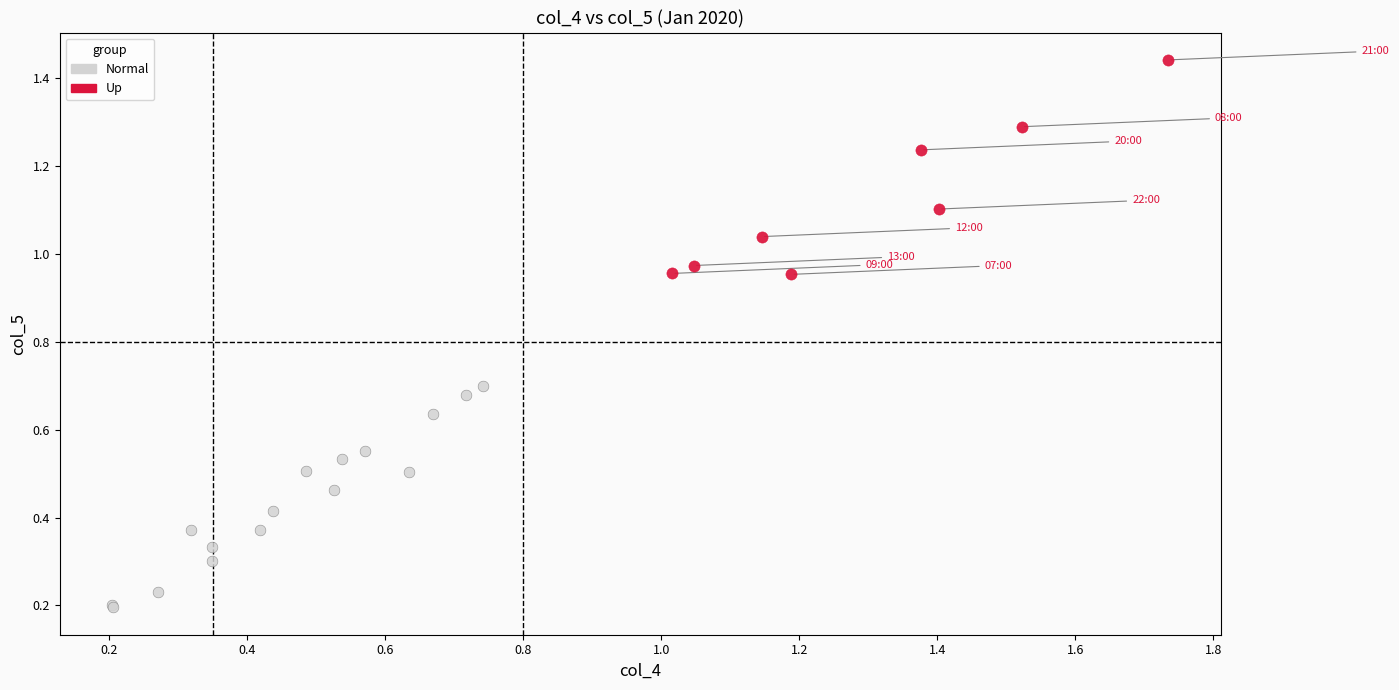

Which series reaches the minimum Y coordinate?

Normal